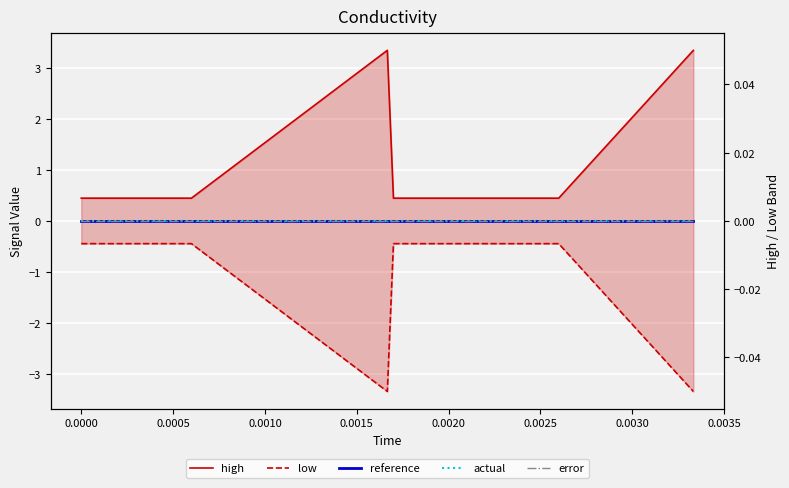

What is the smallest value displayed?

-3.3